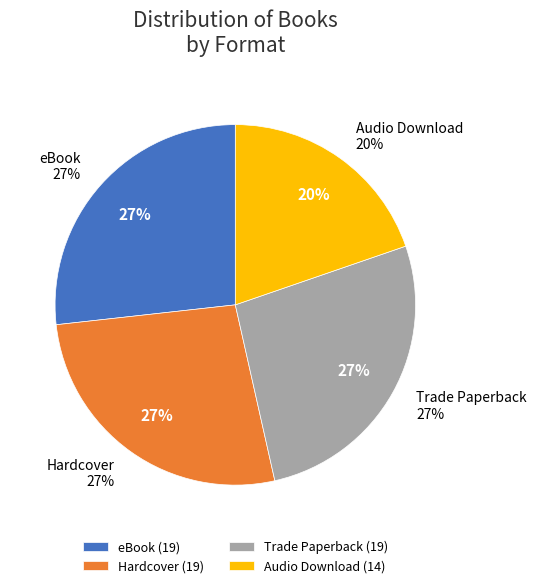

Which has a higher value, Trade Paperback or Audio Download?

Trade Paperback